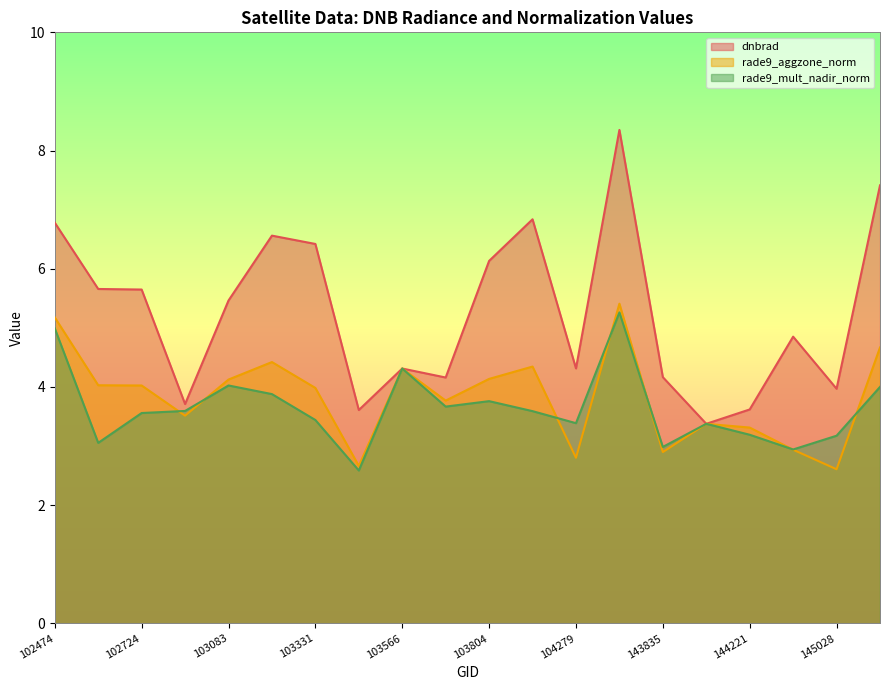

Reading left to right, extract all data points from this chart.

dnbrad: 102474=6.8	102595=5.7	102724=5.6	102965=3.7	103083=5.5	103202=6.6	103331=6.4	103448=3.6	103566=4.3	103686=4.2	103804=6.1	103928=6.8	104279=4.3	105564=8.3	143835=4.2	144028=3.4	144221=3.6	144831=4.9	145028=4.0	148741=7.4
rade9_aggzone_norm: 102474=5.2	102595=4.0	102724=4.0	102965=3.5	103083=4.1	103202=4.4	103331=4.0	103448=2.7	103566=4.3	103686=3.8	103804=4.1	103928=4.3	104279=2.8	105564=5.4	143835=2.9	144028=3.4	144221=3.3	144831=2.9	145028=2.6	148741=4.7
rade9_mult_nadir_norm: 102474=5.0	102595=3.1	102724=3.6	102965=3.6	103083=4.0	103202=3.9	103331=3.4	103448=2.6	103566=4.3	103686=3.7	103804=3.8	103928=3.6	104279=3.4	105564=5.3	143835=3.0	144028=3.4	144221=3.2	144831=2.9	145028=3.2	148741=4.0